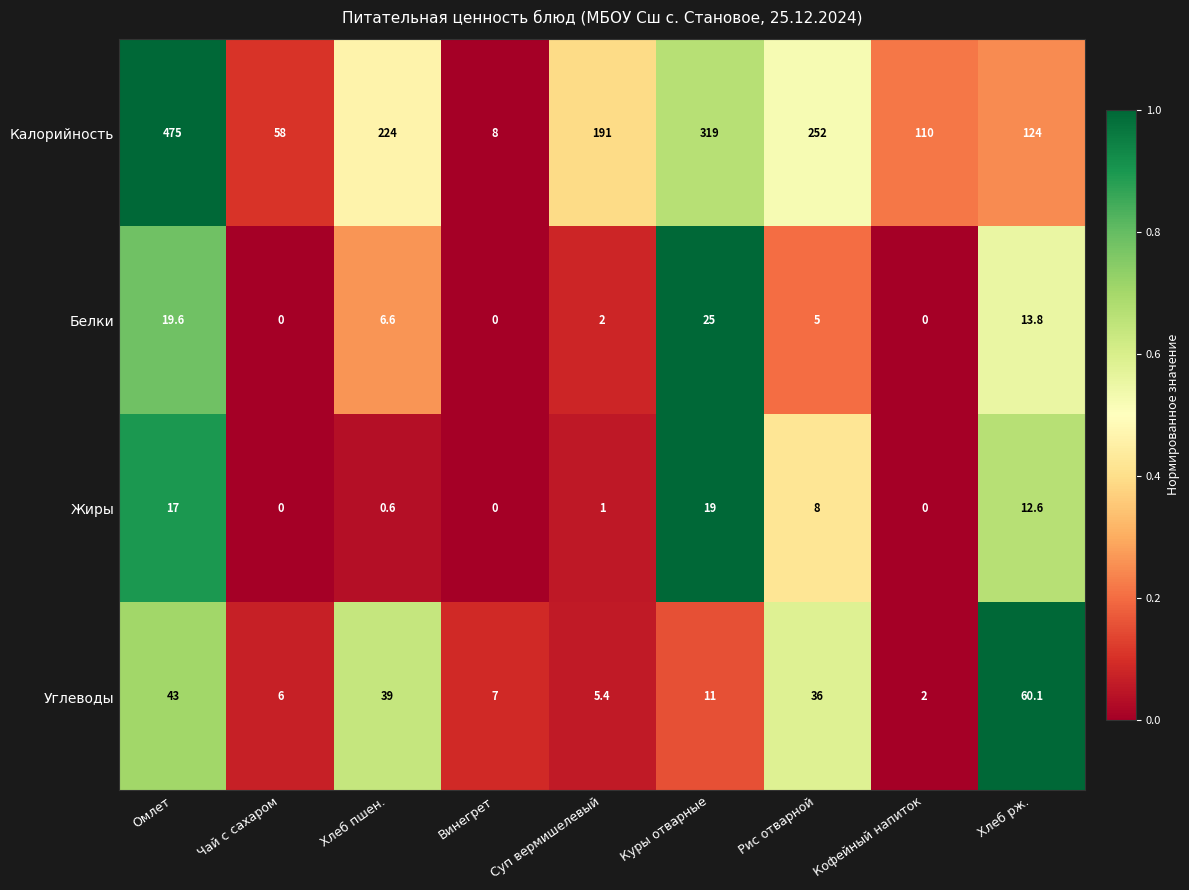

What is the sum of all Белки values?

72.0